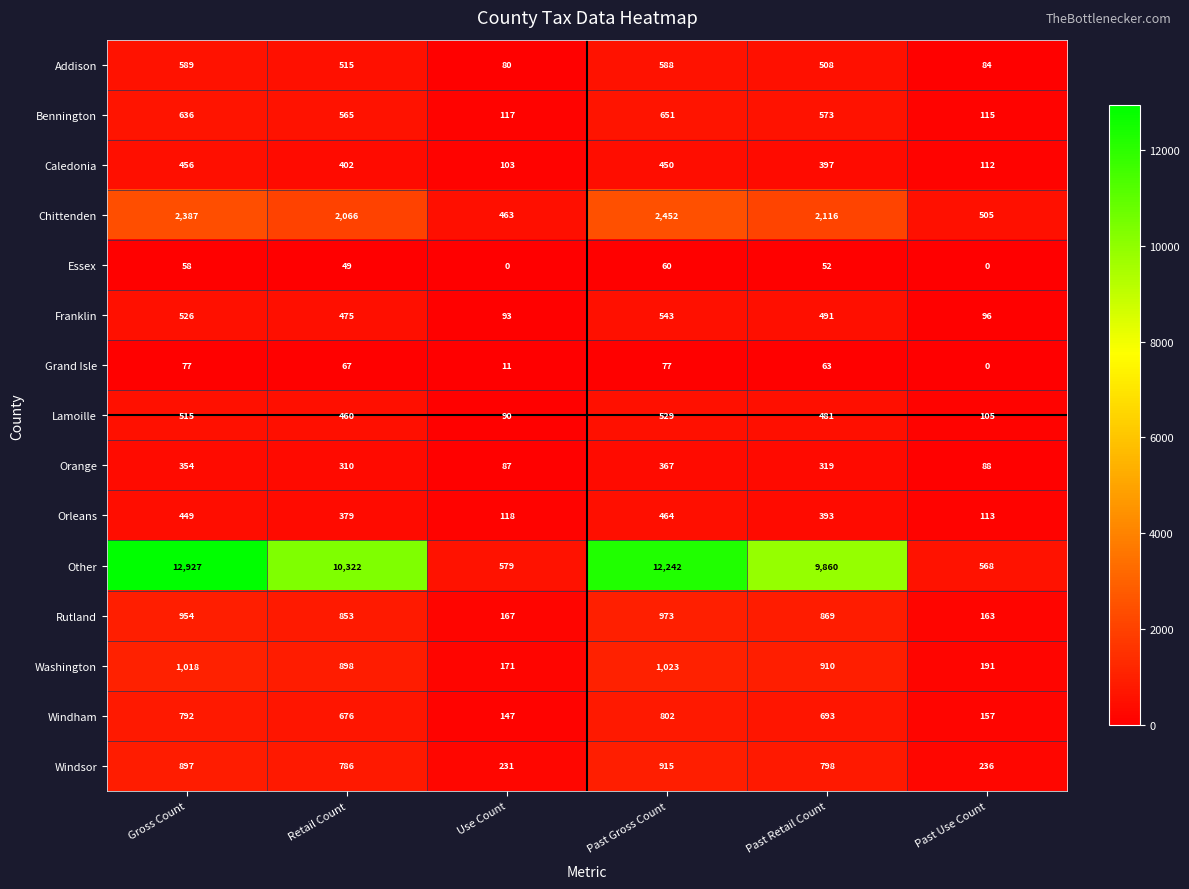

The Rutland series shows 261 at Past Retail Count. True or false?

False